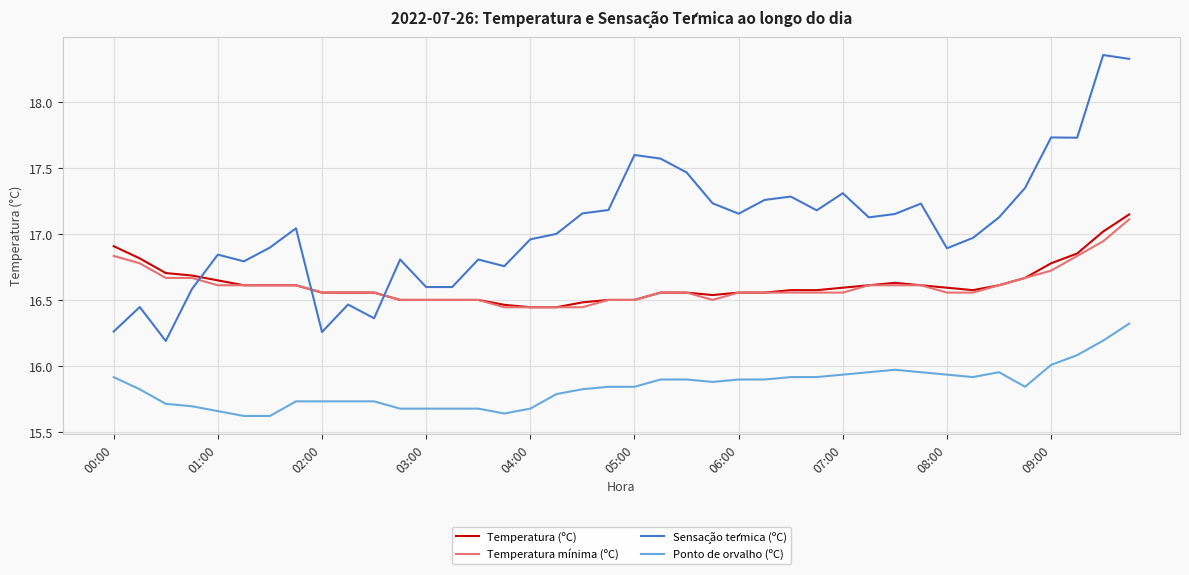

True or false: Temperatura (ºC) and Ponto de orvalho (ºC) intersect in this chart.

False